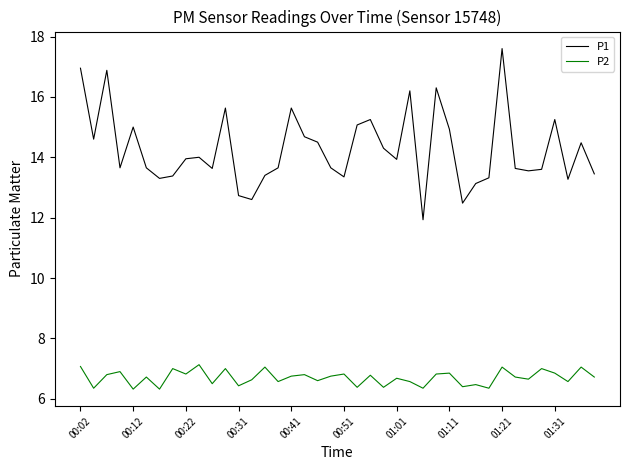

Which series has the widest spread of values?

P1